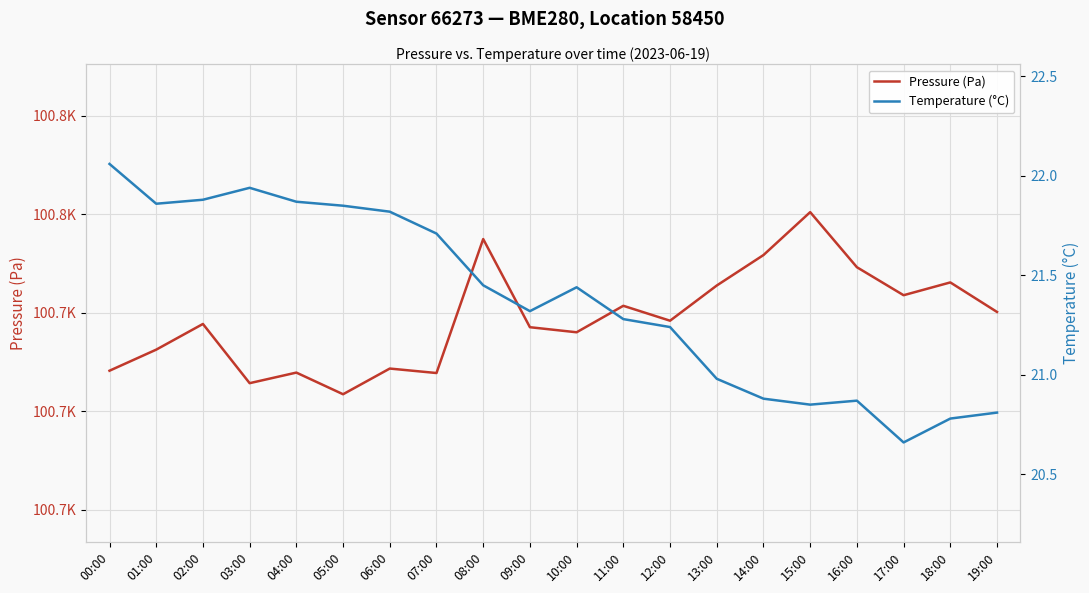

In Temperature (°C), how many points are lower than both neighbors (excluding endpoints)?

4